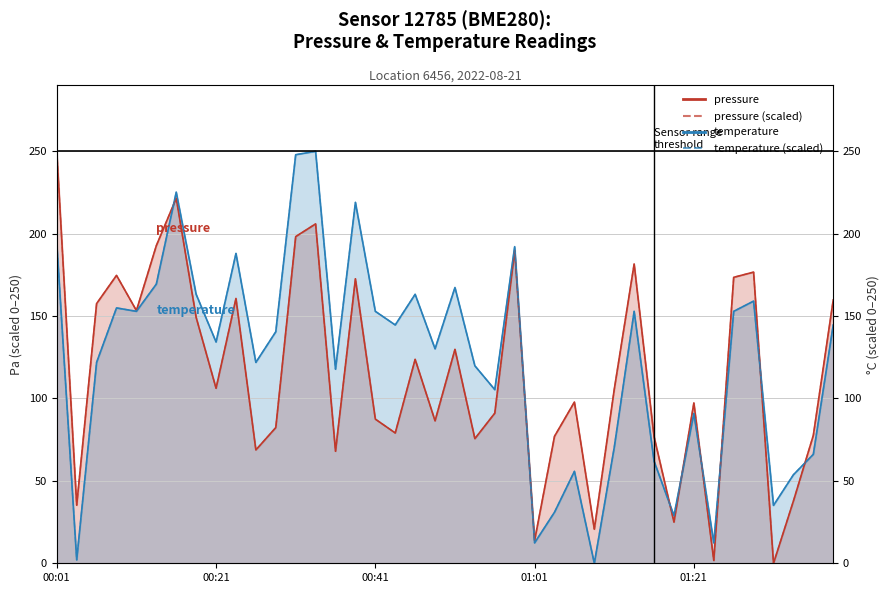

What is the maximum value shown in the chart?

250.0